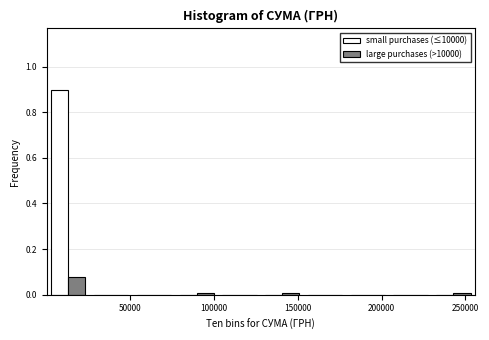

In the large purchases (>10000) series, which range on the x-axis has the tallest bar?

0 to 25000